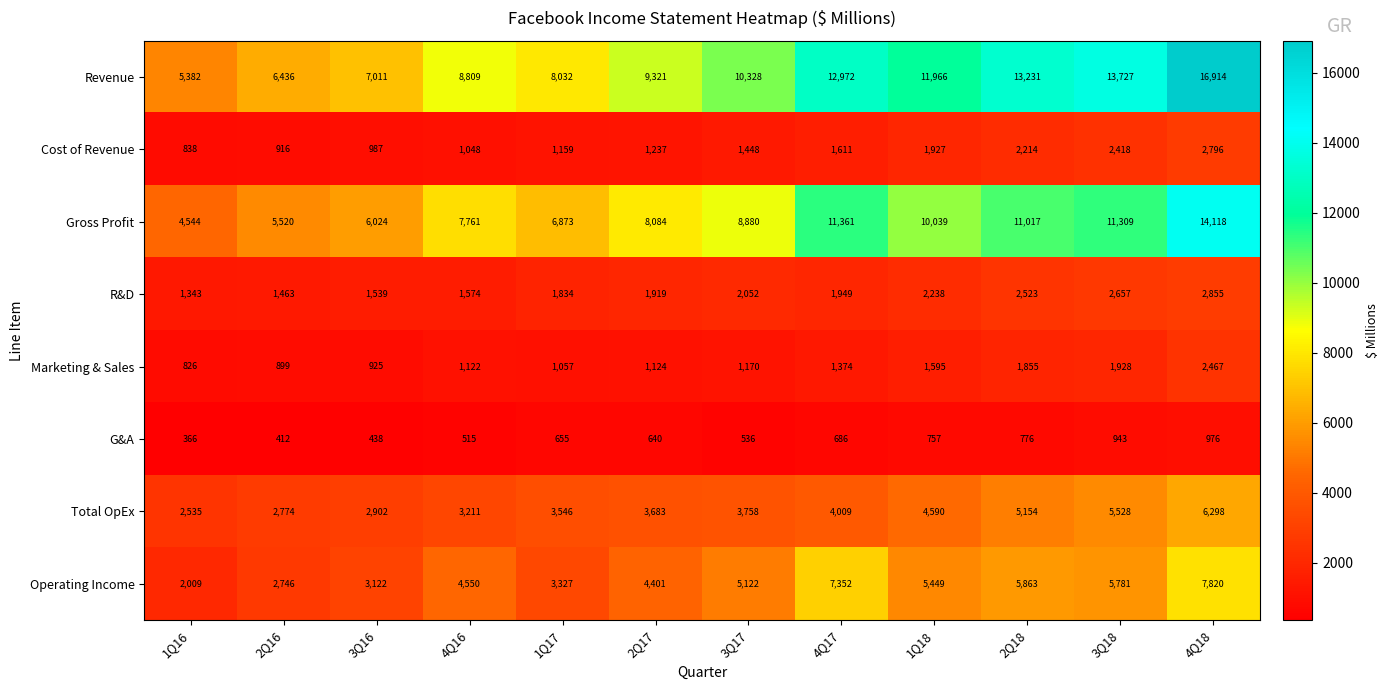

What is the difference between the maximum and minimum values in the Total OpEx series?

3763